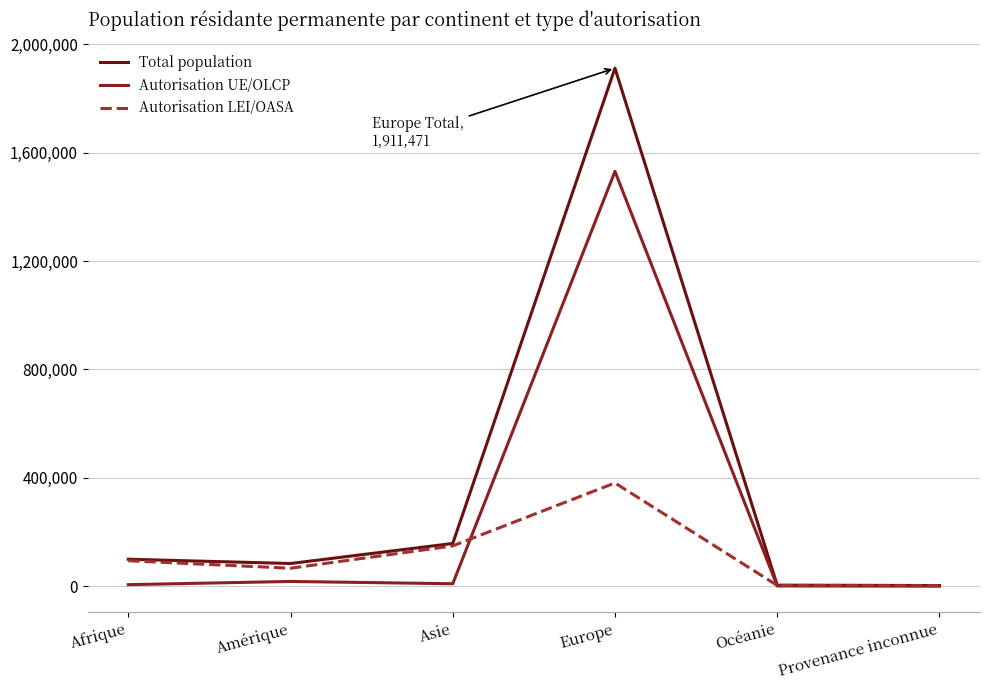

What is the highest value of the Autorisation LEI/OASA series?

380960